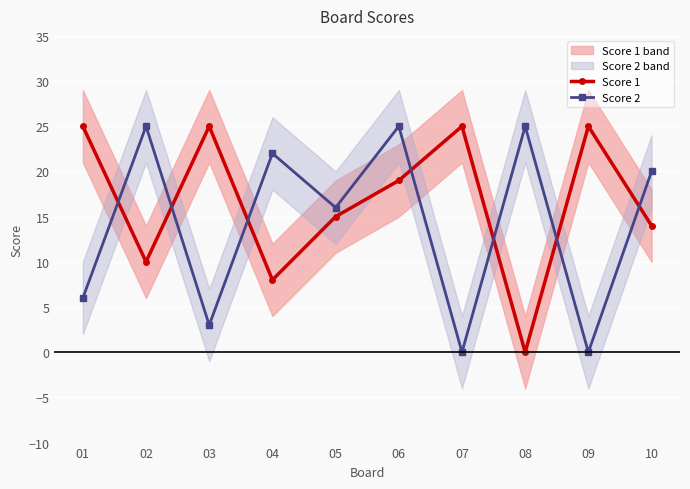

Rank the series at 01 from lowest to highest value.

Score 2, Score 1